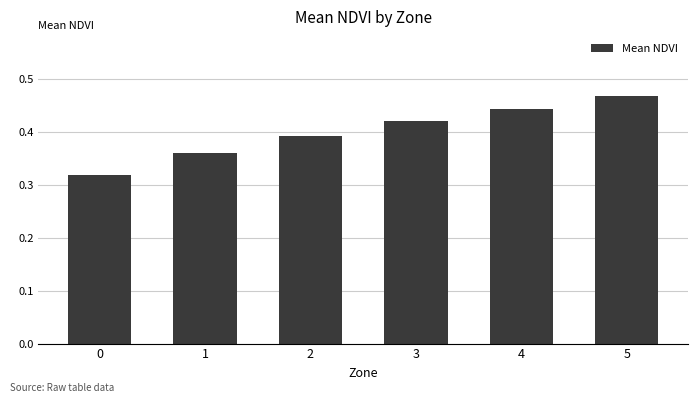

Rank the categories by value from highest to lowest.

5, 4, 3, 2, 1, 0